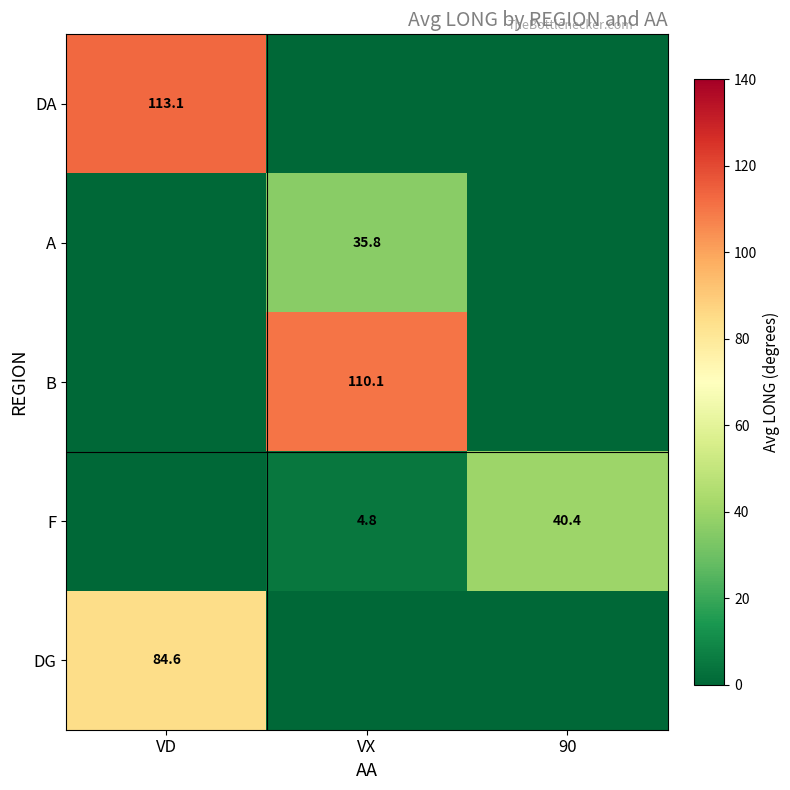

What is the total value across all series at VD?

197.7